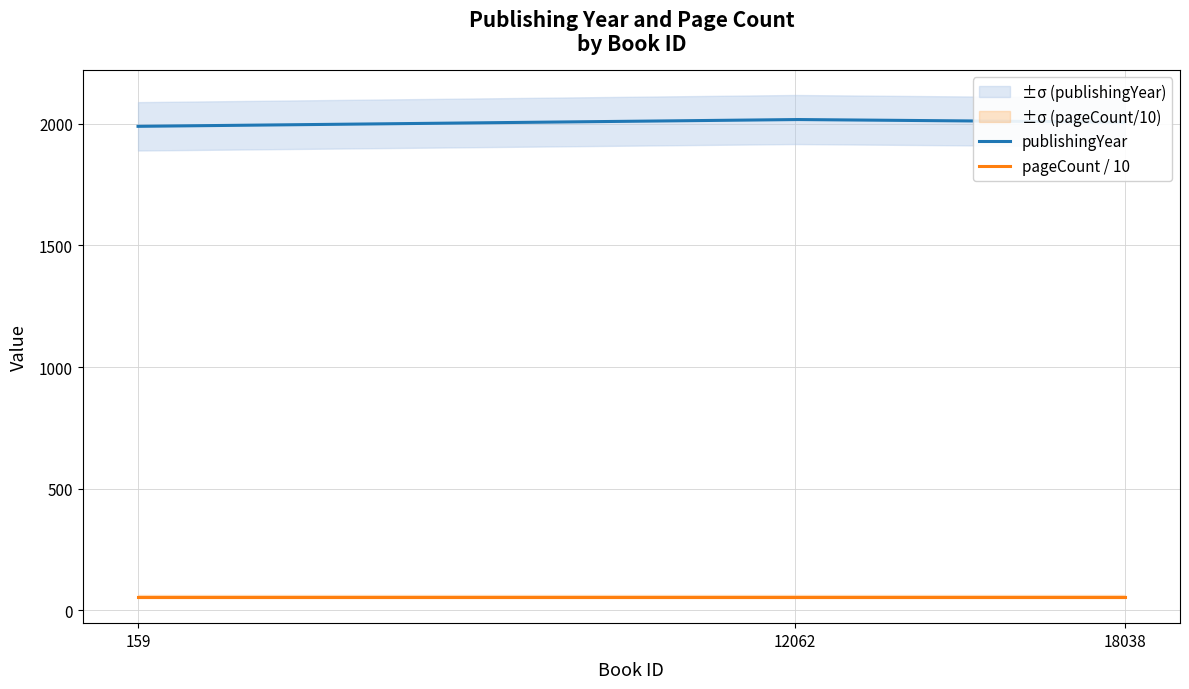

List the labels in order of pageCount value, smallest first.

159, 12062, 18038